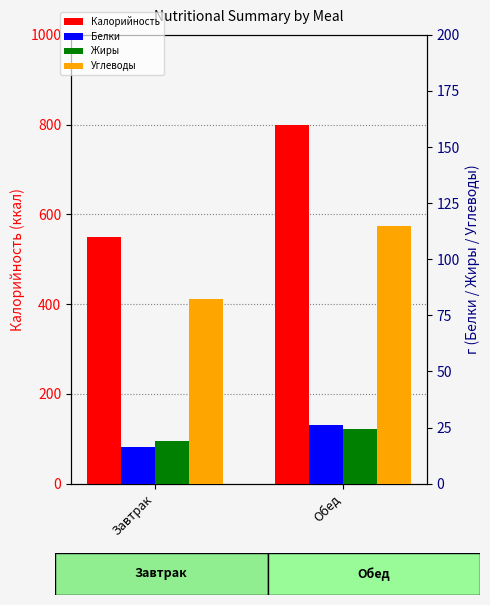

What is the difference between the Калорийность values at Завтрак and Обед?

247.9